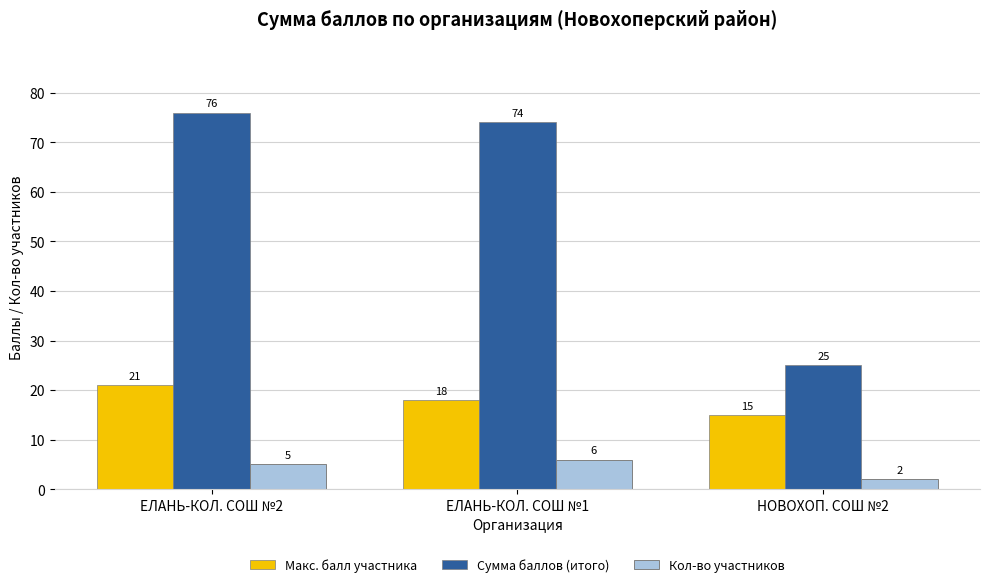

How many values in the Кол-во участников series are below 5?

1